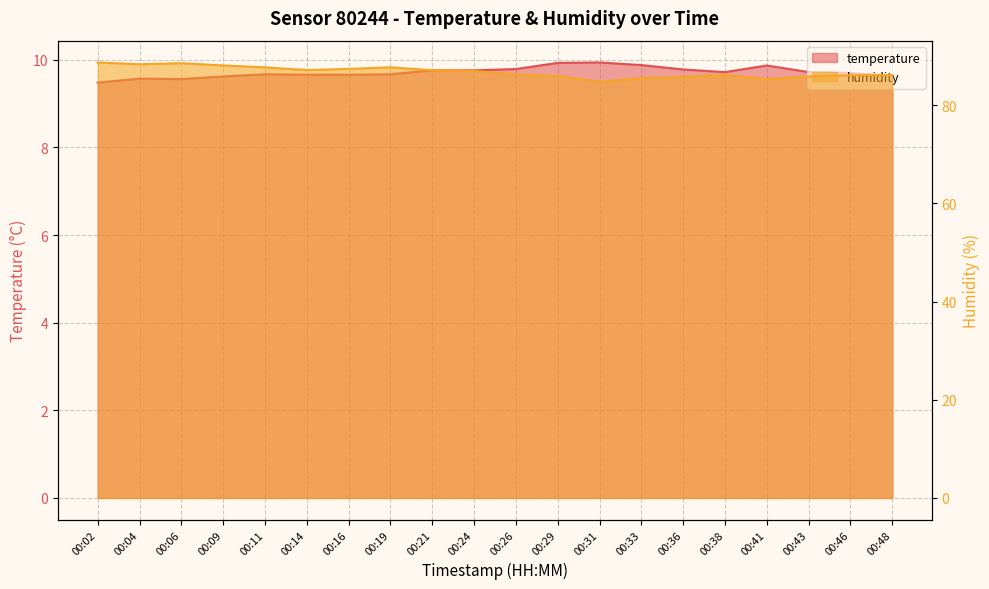

Which label corresponds to the largest value in the chart?

00:02